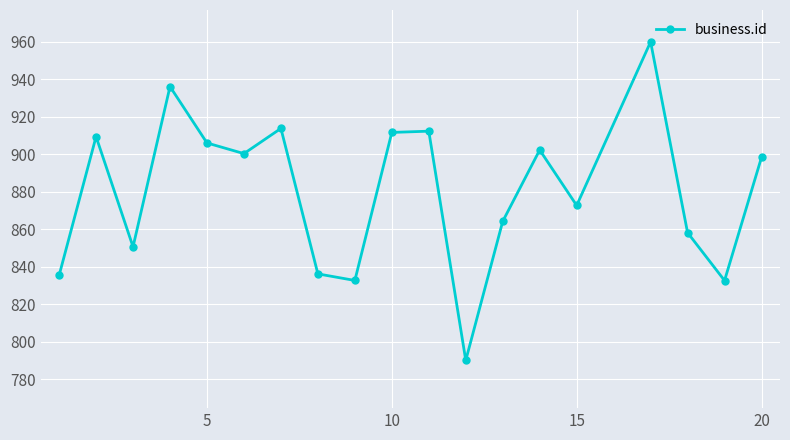

What is the sum of all values?

16722.7